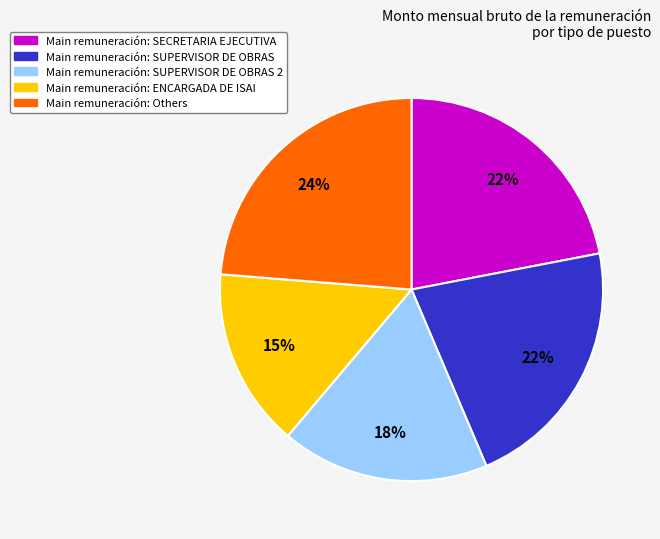

Count the number of slices in the pie.

5